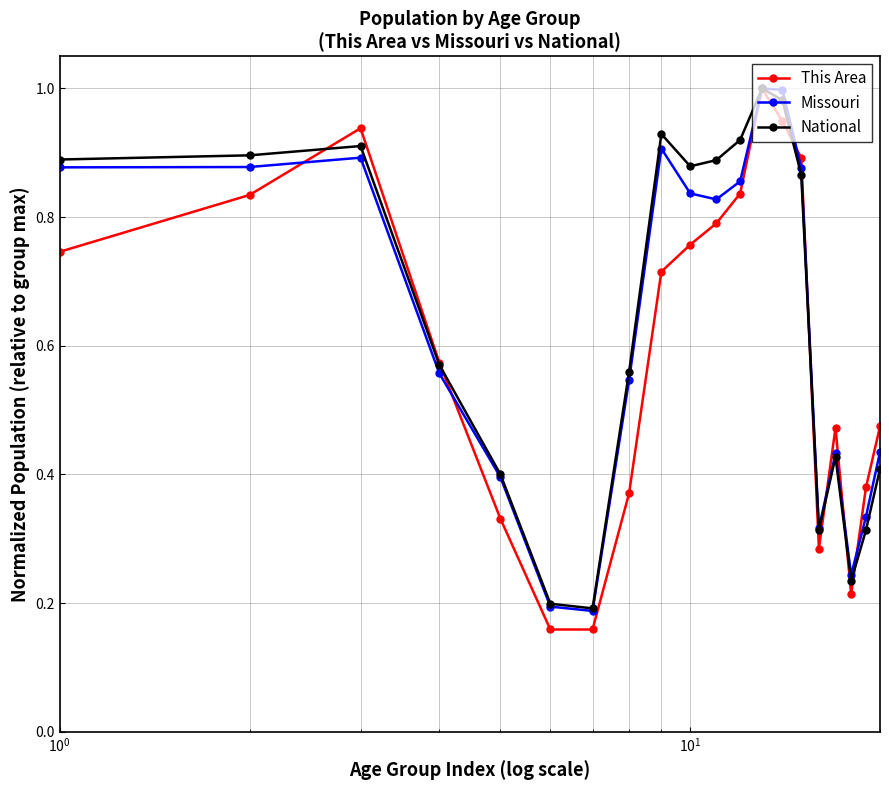

In Missouri, how many points are higher than both neighbors (excluding endpoints)?

4